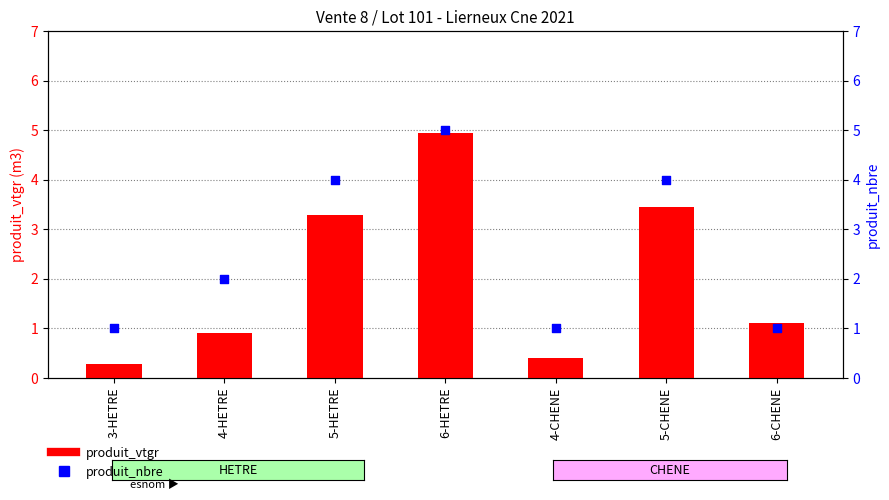

At which category is the sum across all series the highest?

6-HETRE